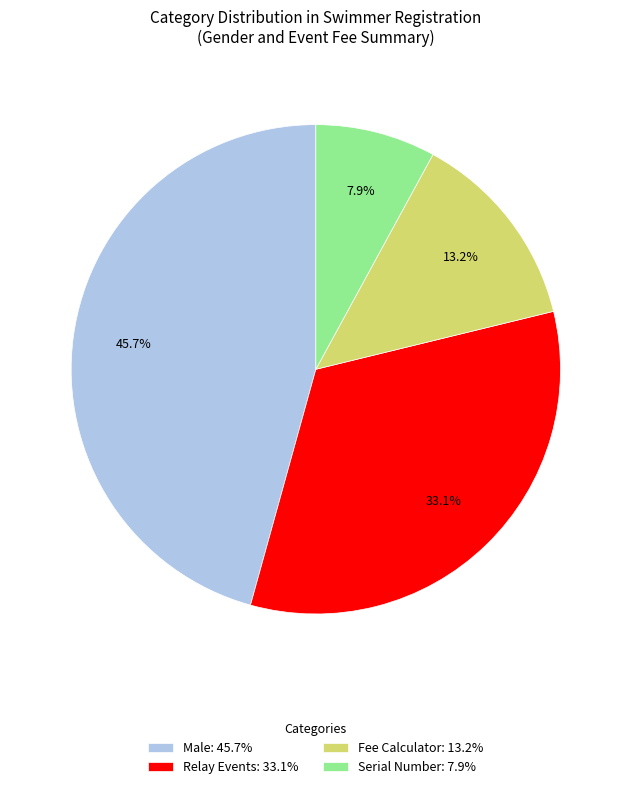

To the nearest percent, what portion does Serial Number represent?

8%